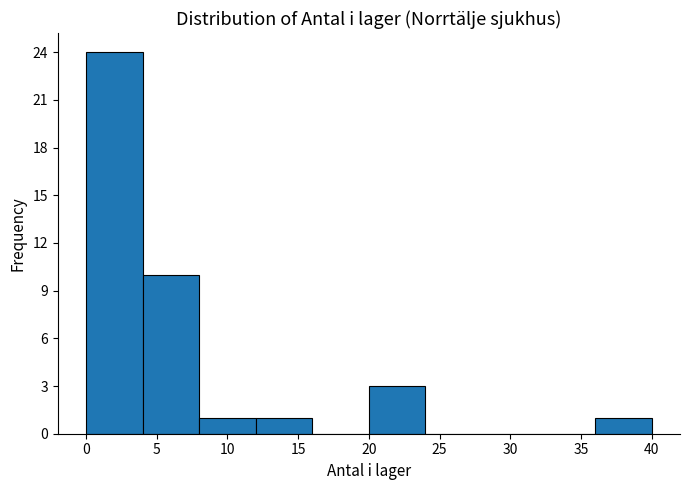

Reading left to right, transcribe this chart: for each bar, give the range it covers on the x-axis and its height. The values are not printed on the chart, so give them approximately, as read against the axis.

0 to 4: 24
4 to 8: 10
8 to 12: 1
12 to 16: 1
16 to 20: 0
20 to 24: 3
24 to 28: 0
28 to 32: 0
32 to 36: 0
36 to 40: 1